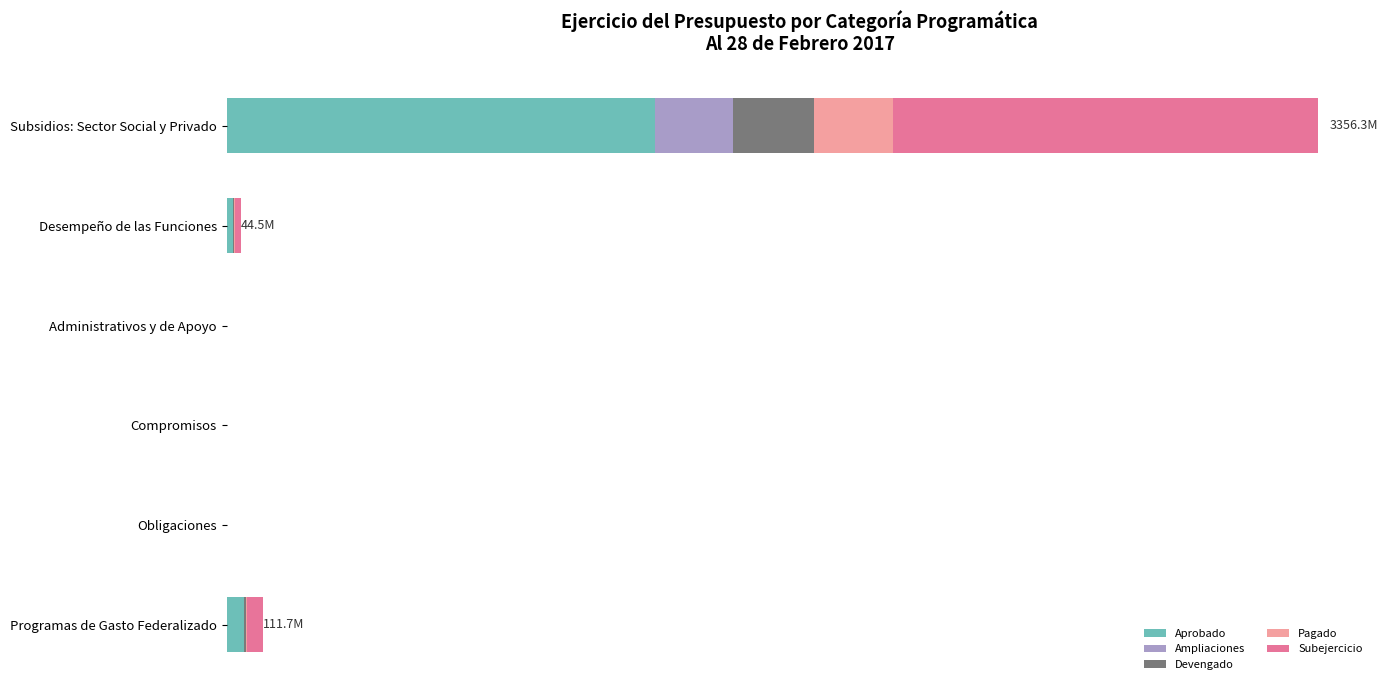

What are all the series names shown in the legend?

Aprobado, Ampliaciones, Devengado, Pagado, Subejercicio